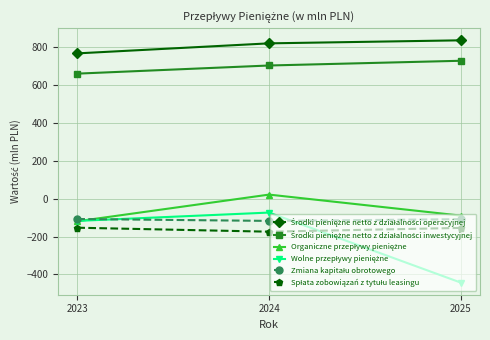

At which category is the sum across all series the highest?

2024